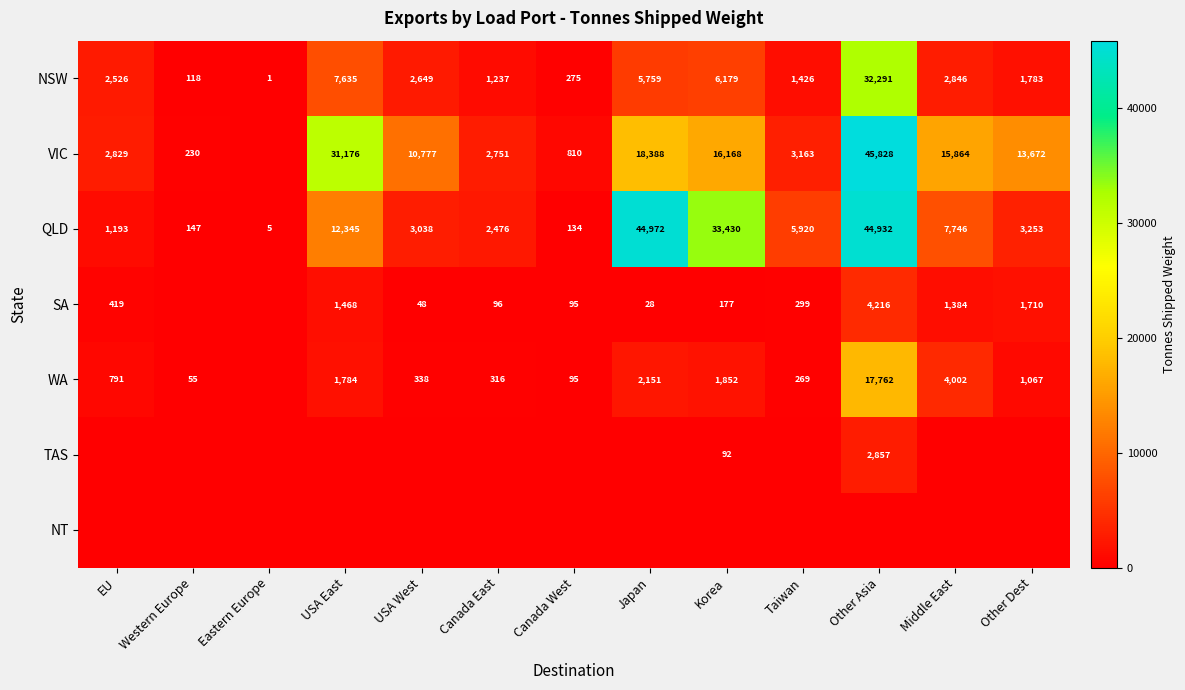

What is the sum of the NSW values at Japan and Western Europe?

5877